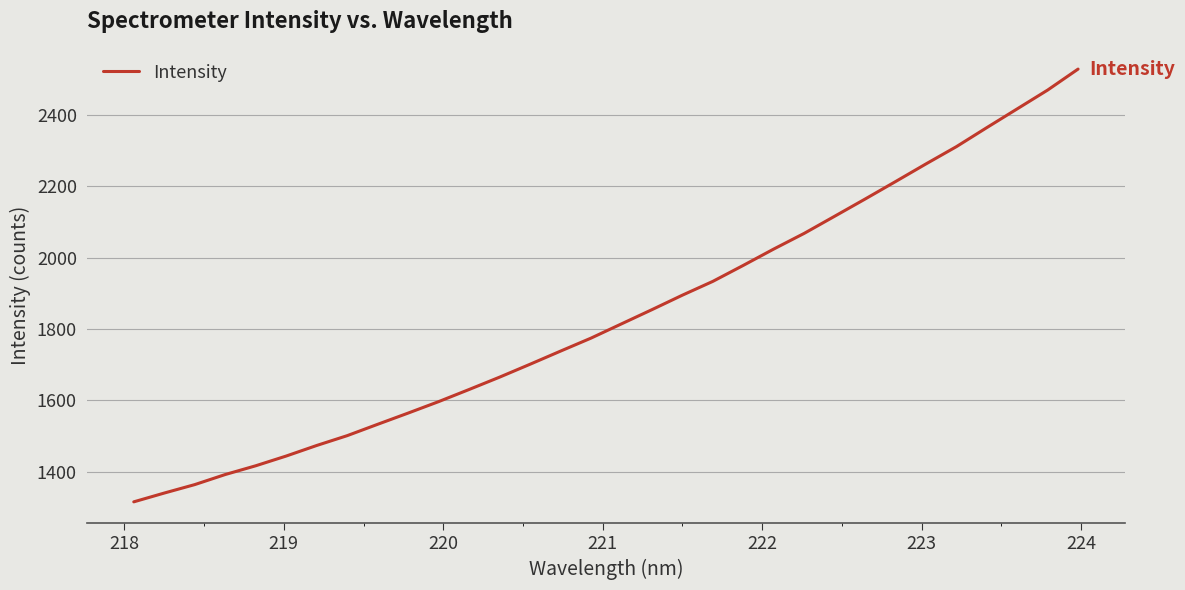

What is the minimum value shown in the chart?

1315.4